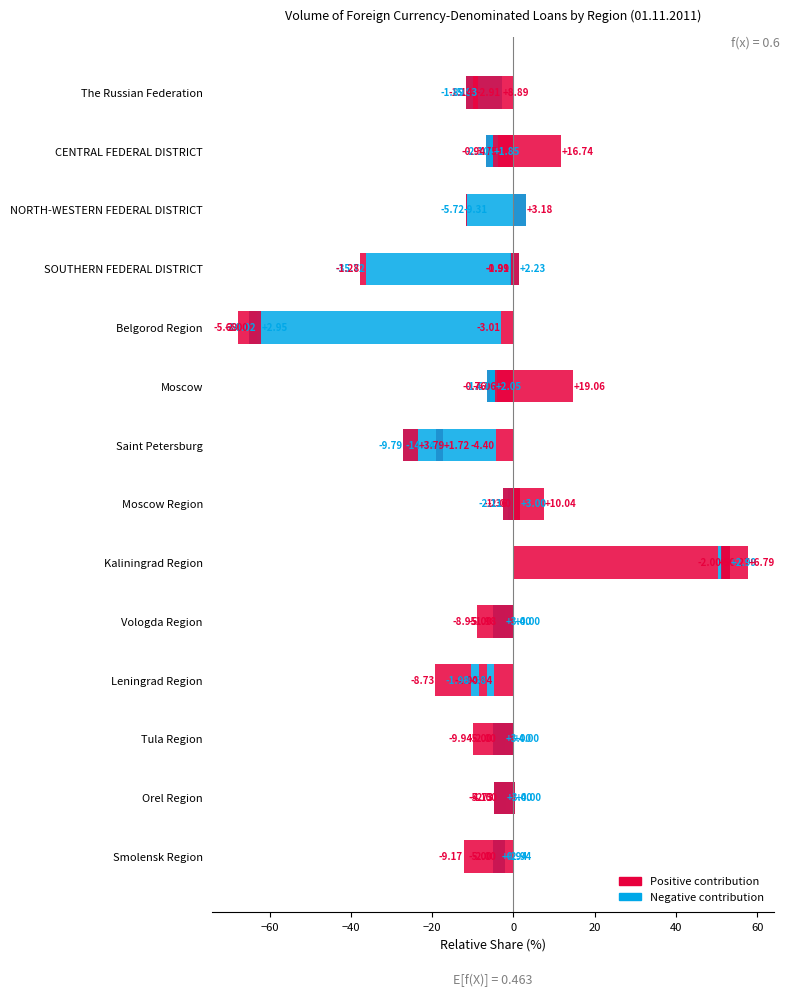

What is the value of the food products bar at the 10th from the left?

-5.0